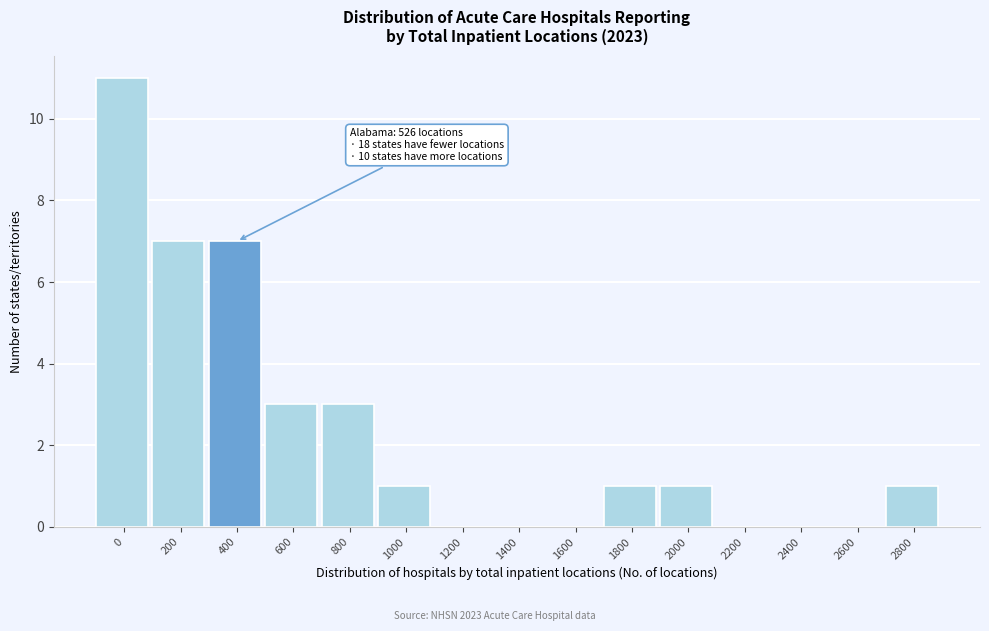

Reading left to right, extract all data points from this chart.

0=11	200=7	400=7	600=3	800=3	1000=1	1200=0	1400=0	1600=0	1800=1	2000=1	2200=0	2400=0	2600=0	2800=1